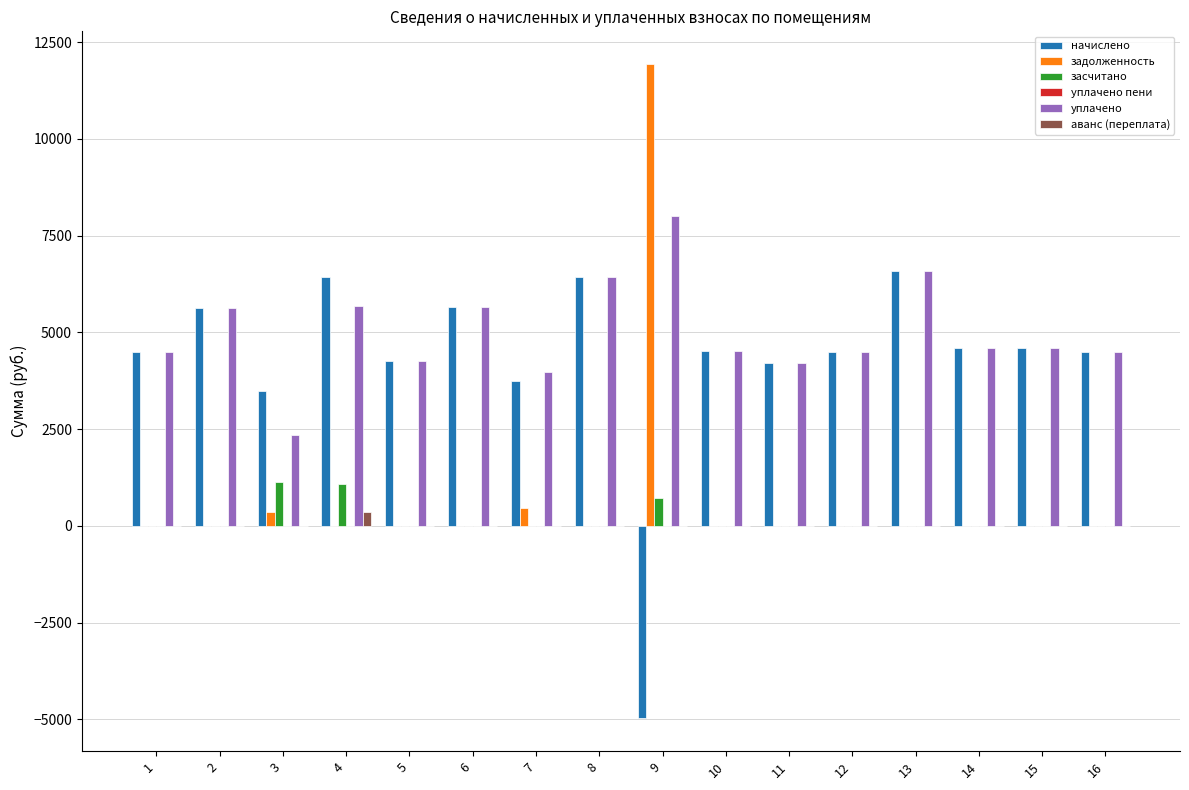

What is the maximum value for задолженность?

11932.0